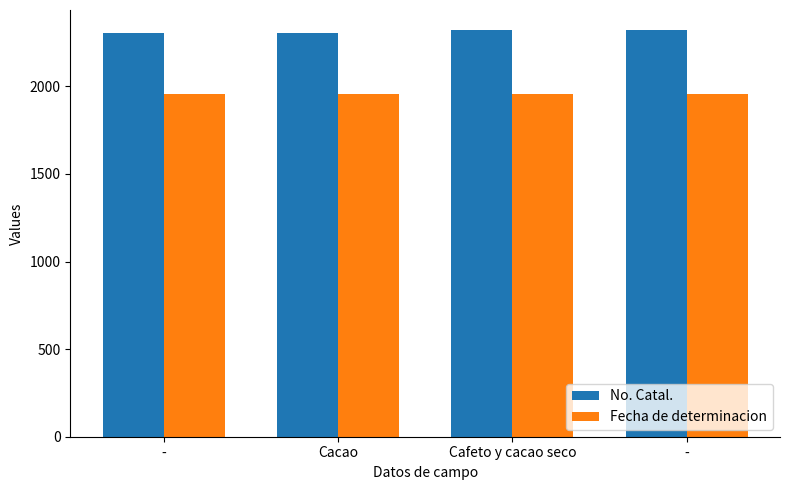

How many bars are there in total?

8